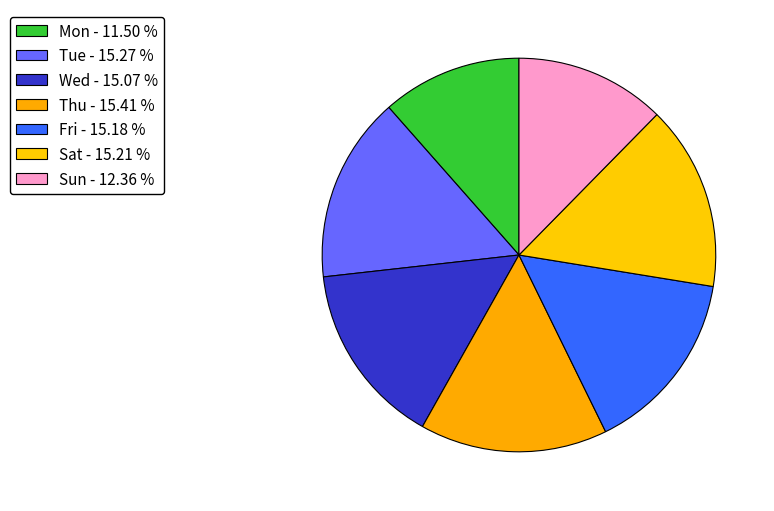

How many segments does this pie chart have?

7